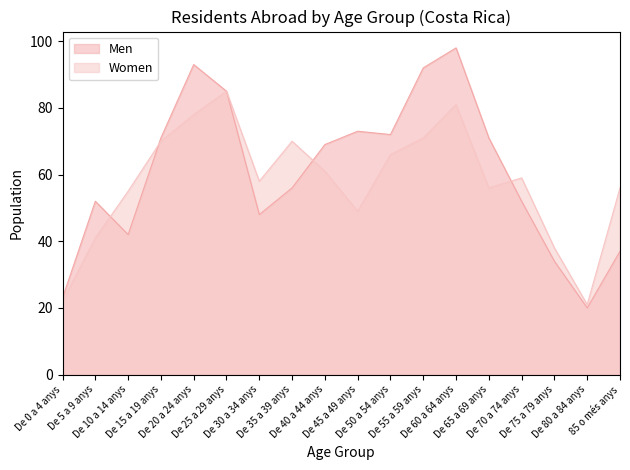

Reading left to right, list all the values displayed in this chart.

Men: De 0 a 4 anys=23	De 5 a 9 anys=52	De 10 a 14 anys=42	De 15 a 19 anys=71	De 20 a 24 anys=93	De 25 a 29 anys=85	De 30 a 34 anys=48	De 35 a 39 anys=56	De 40 a 44 anys=69	De 45 a 49 anys=73	De 50 a 54 anys=72	De 55 a 59 anys=92	De 60 a 64 anys=98	De 65 a 69 anys=71	De 70 a 74 anys=52	De 75 a 79 anys=34	De 80 a 84 anys=20	85 o més anys=37
Women: De 0 a 4 anys=22	De 5 a 9 anys=41	De 10 a 14 anys=55	De 15 a 19 anys=70	De 20 a 24 anys=78	De 25 a 29 anys=85	De 30 a 34 anys=58	De 35 a 39 anys=70	De 40 a 44 anys=61	De 45 a 49 anys=49	De 50 a 54 anys=66	De 55 a 59 anys=71	De 60 a 64 anys=81	De 65 a 69 anys=56	De 70 a 74 anys=59	De 75 a 79 anys=38	De 80 a 84 anys=21	85 o més anys=56